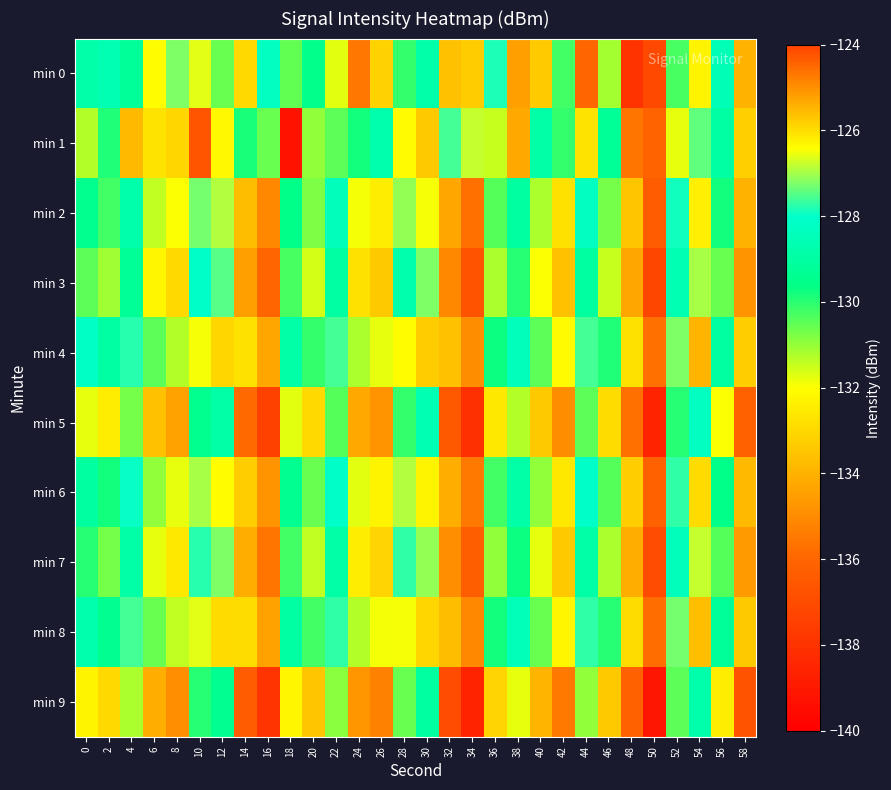

Which series has the largest total across all categories?

min 4